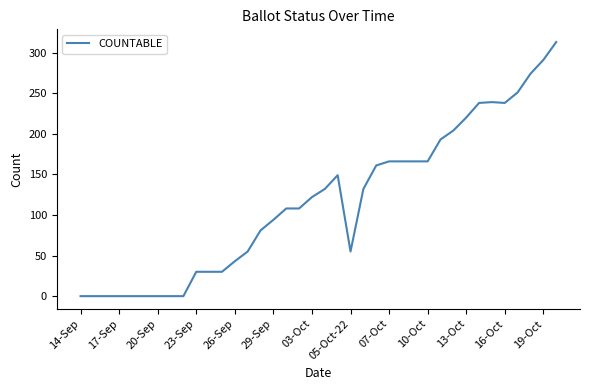

What is the average value?

117